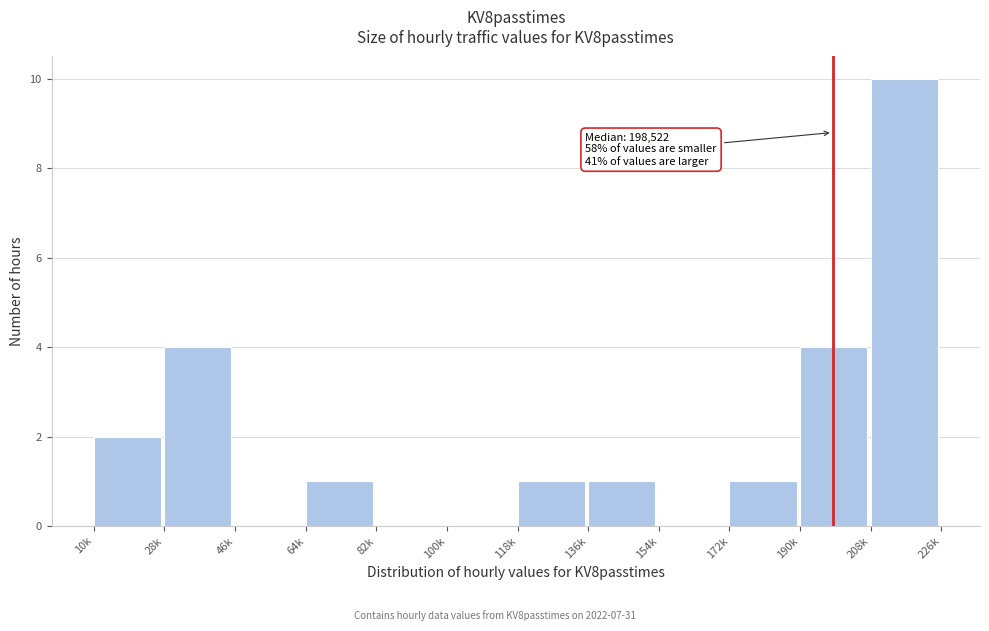

Reading left to right, list all the values displayed in this chart.

10k=2	28k=4	46k=0	64k=1	82k=0	100k=0	118k=1	136k=1	154k=0	172k=1	190k=4	208k=10